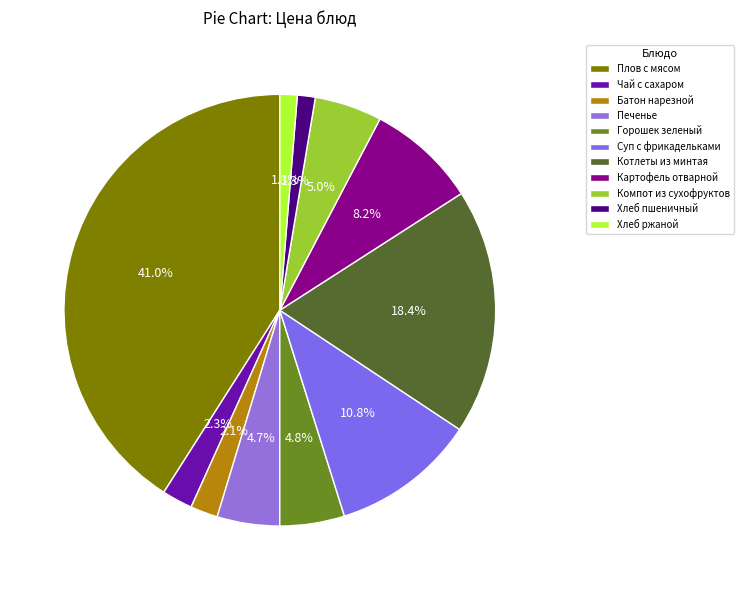

Does Хлеб ржаной represent more than half of the total?

No